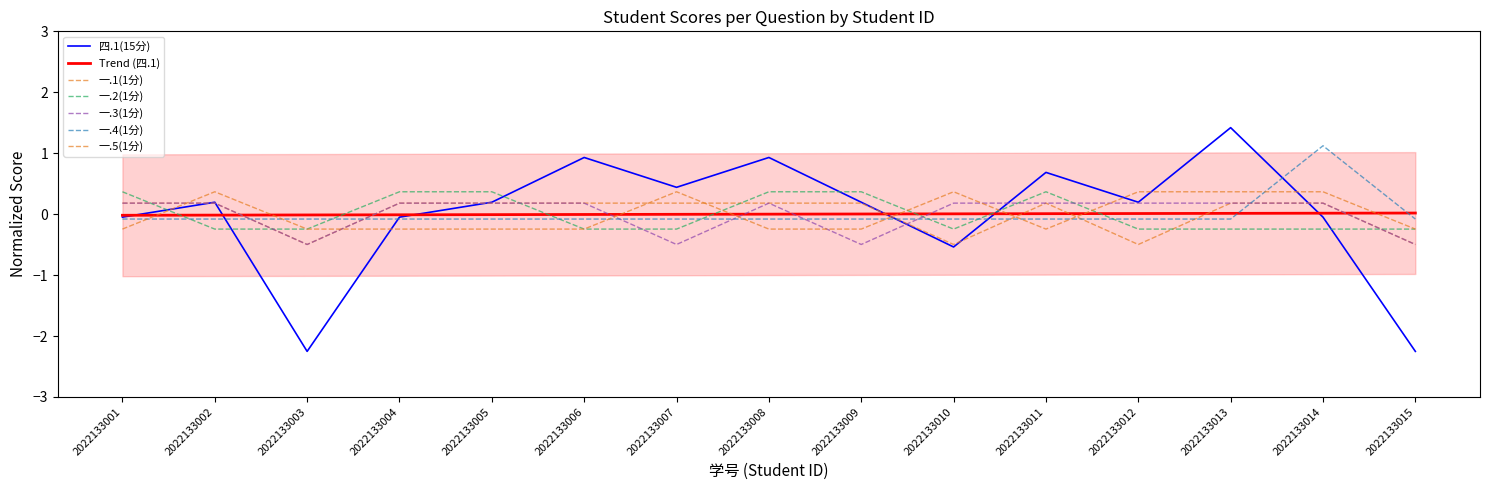

How many intersections are there between 一.4(1分) and 四.1(15分)?

5